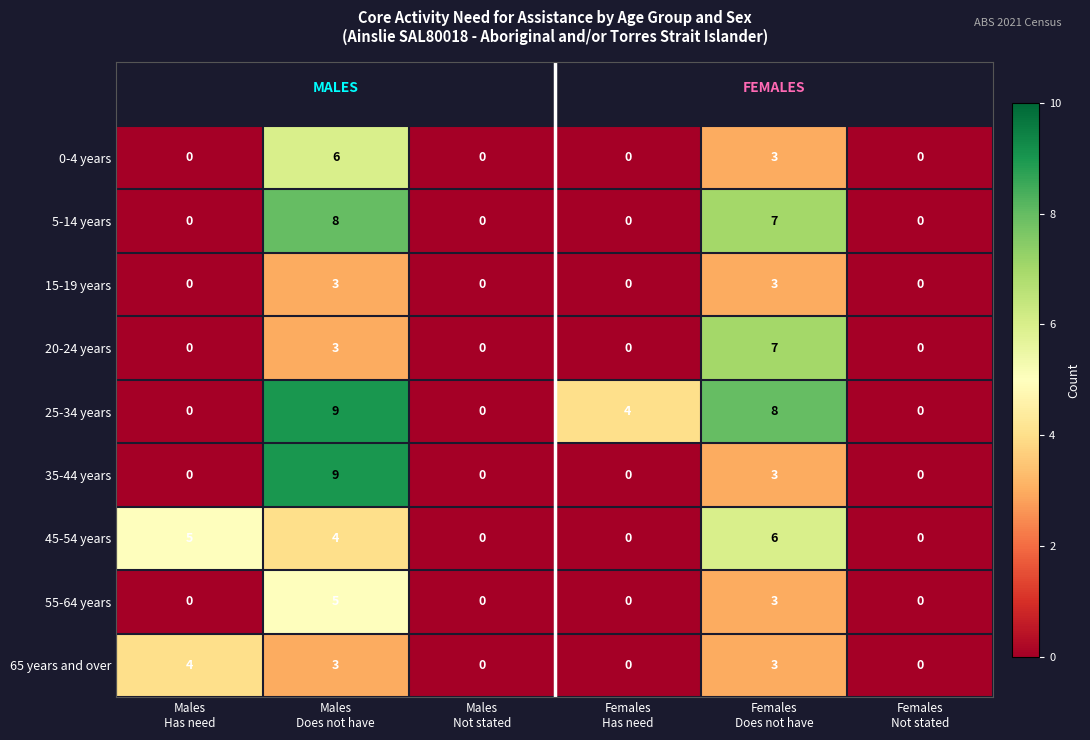

What is the highest value of the 35-44 years series?

9